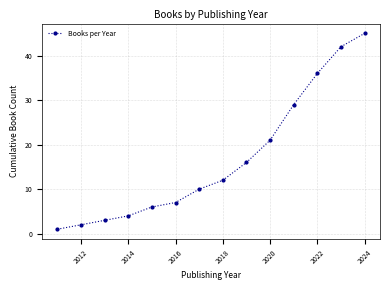

True or false: the data has more than 0 interior local peaks.

False